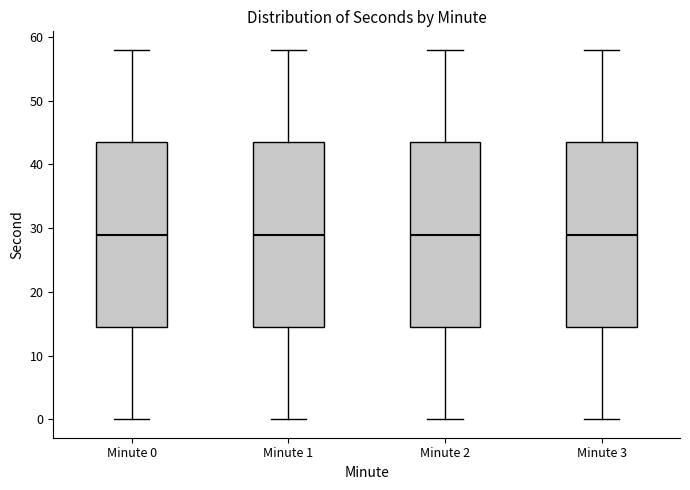

Reading left to right, transcribe this box plot: for each box, give where its median line is, the range the box spans, and where its two whiskers end, as read against the y-axis. The values are not printed on the chart, so give them approximately, as read against the axis.

Minute 0: median 29, box 15 to 44, whiskers 0 to 58
Minute 1: median 29, box 15 to 44, whiskers 0 to 58
Minute 2: median 29, box 15 to 44, whiskers 0 to 58
Minute 3: median 29, box 15 to 44, whiskers 0 to 58